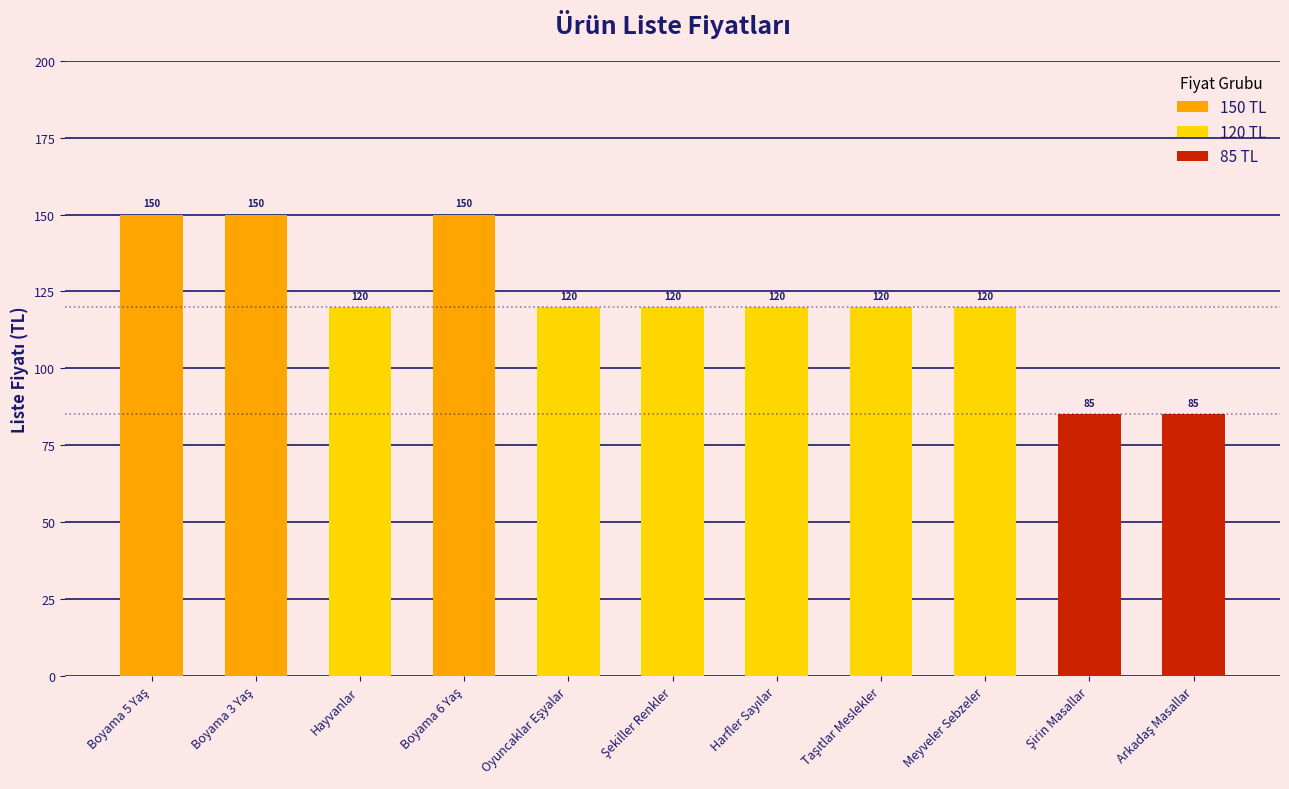

Rank the categories by value from lowest to highest.

Şirin Masallar, Arkadaş Masallar, Hayvanlar, Oyuncaklar Eşyalar, Şekiller Renkler, Harfler Sayılar, Taşıtlar Meslekler, Meyveler Sebzeler, Boyama 5 Yaş, Boyama 3 Yaş, Boyama 6 Yaş